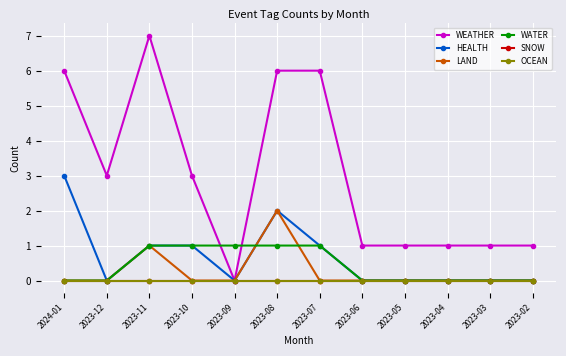

How many lines are shown in the chart?

6